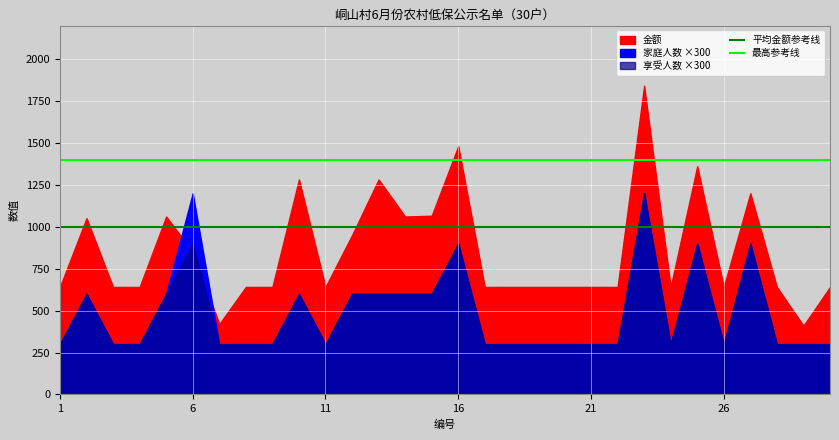

Which category has the highest value in the 平均金额参考线 series?

1